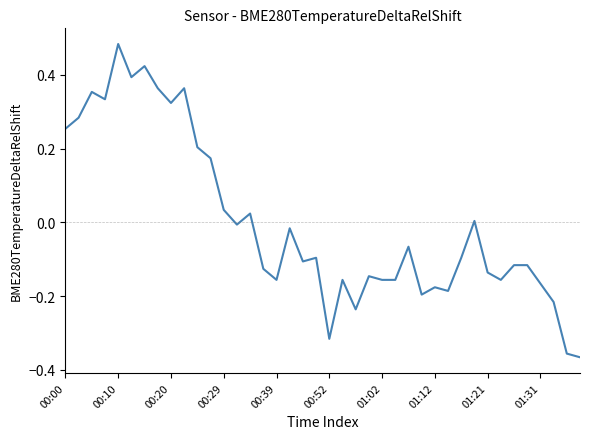

Does the chart display data point markers on the line(s)?

No